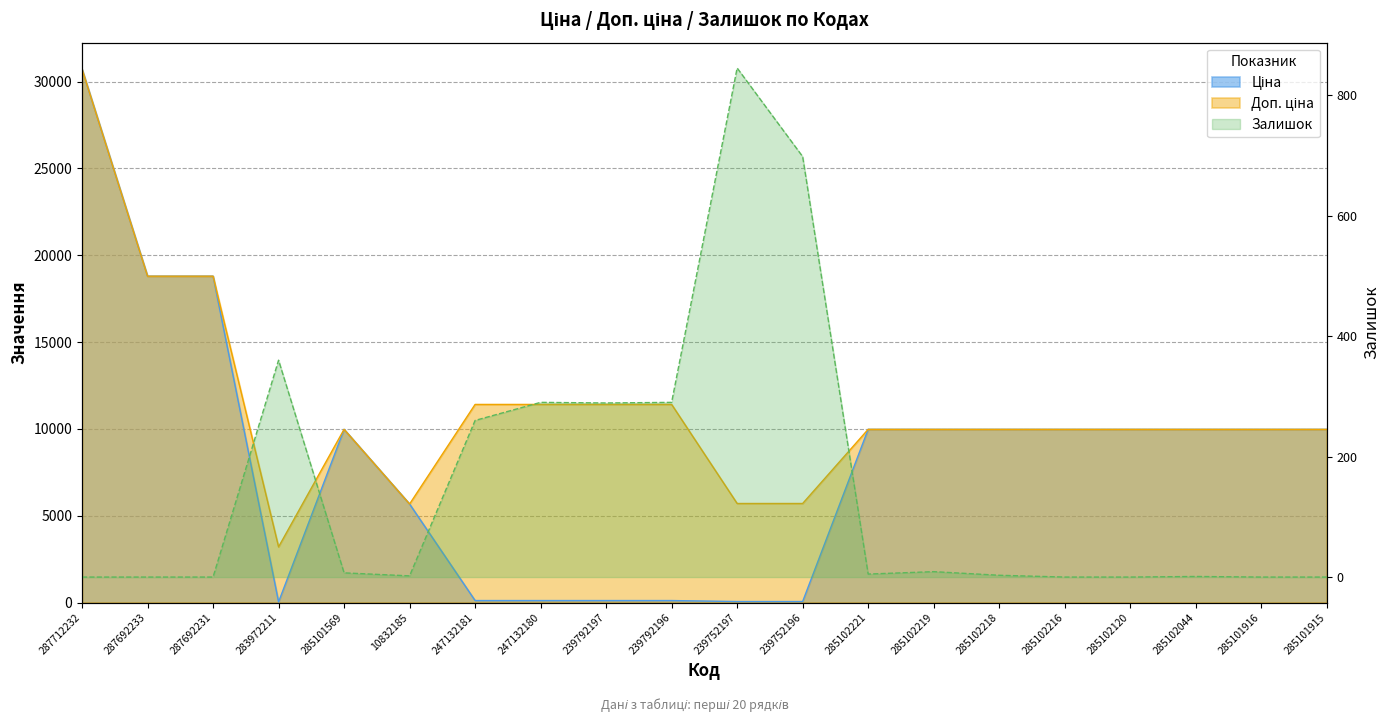

What is the sum of all Ціна values?

164362.0